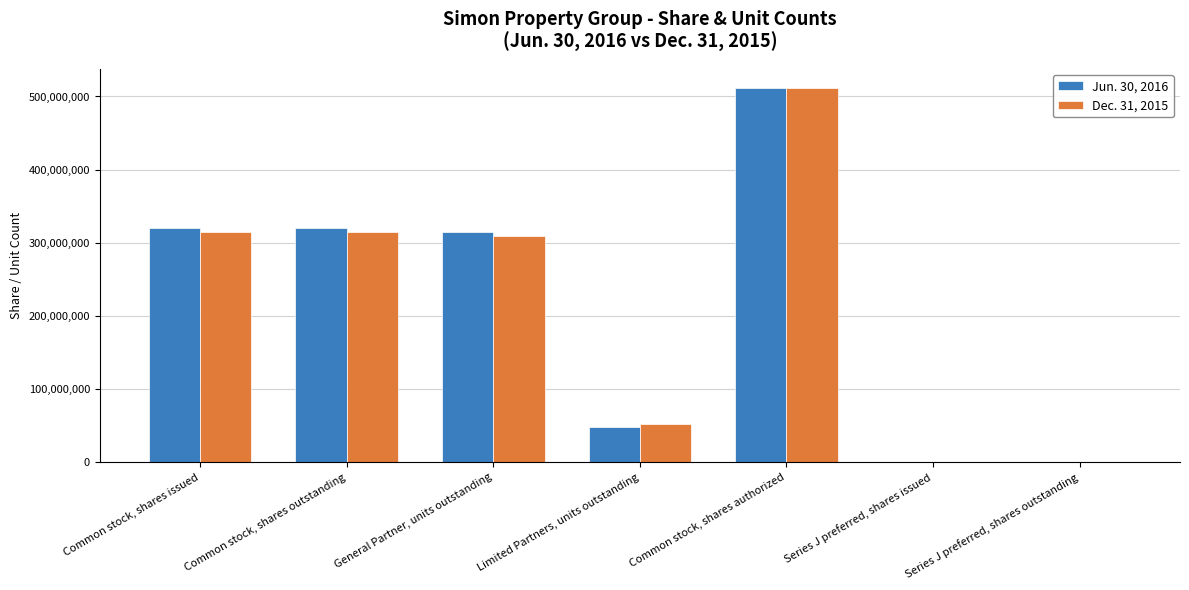

The value of Jun. 30, 2016 at Limited Partners, units outstanding is 47533197. True or false?

True